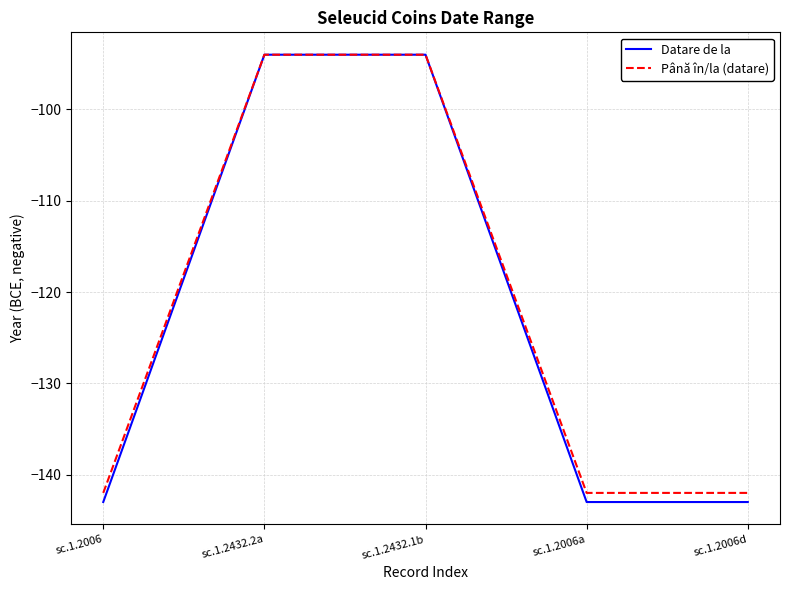

Reading left to right, list all the values displayed in this chart.

Datare de la: -143	-94	-94	-143	-143
Până în/la (datare): -142	-94	-94	-142	-142